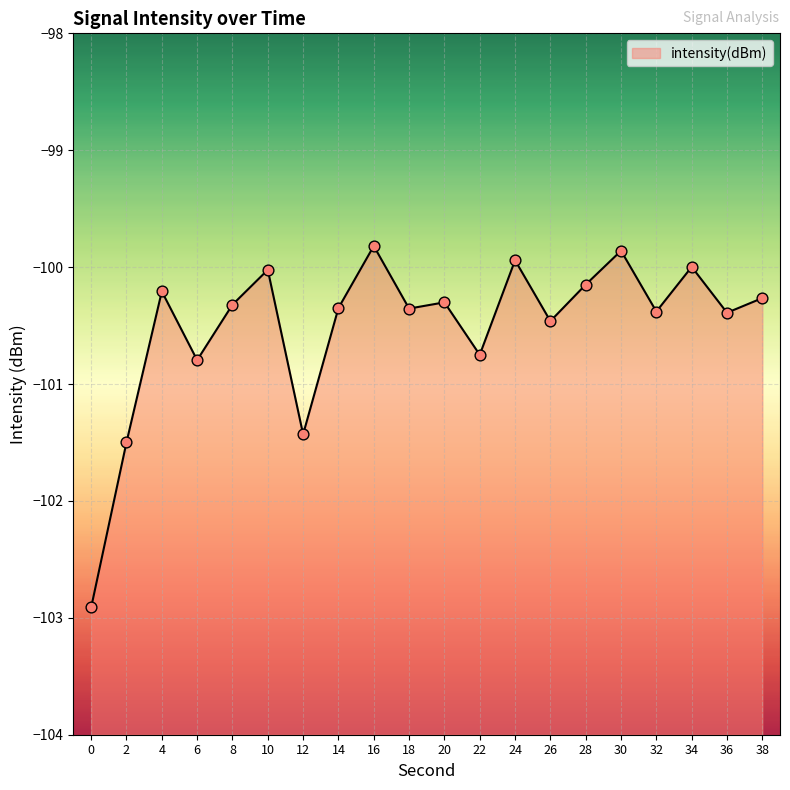

Between 24 and 36, which is larger?

24